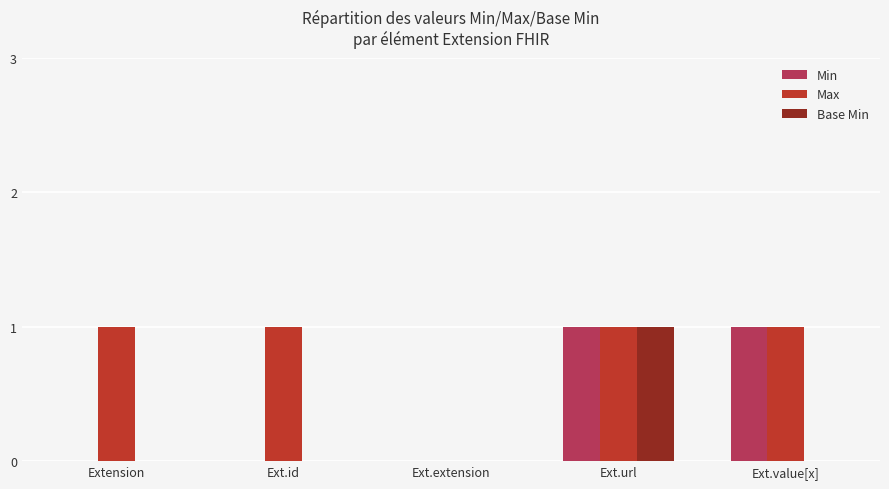

The Max series shows -1 at Ext.extension. True or false?

False